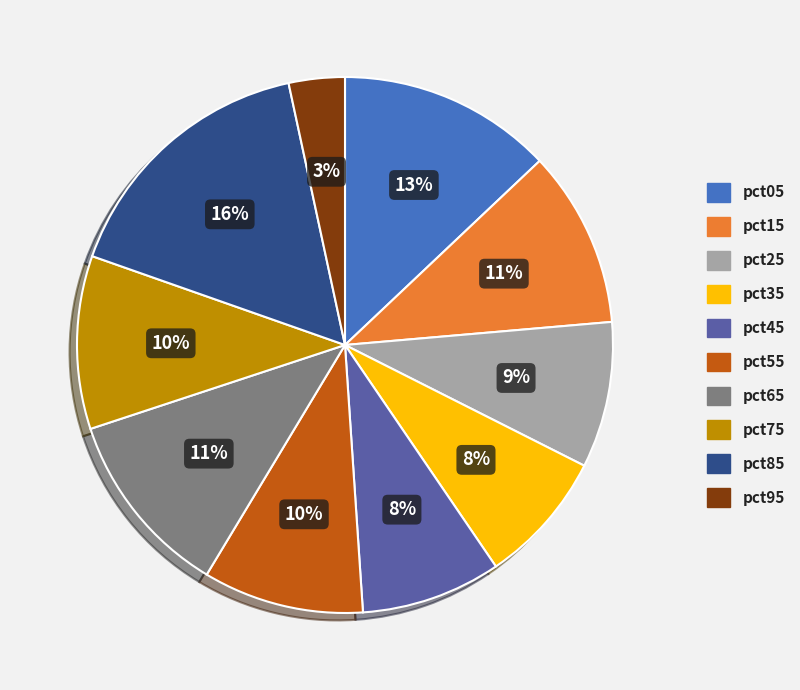

To the nearest percent, what is the average slice percentage?

10%